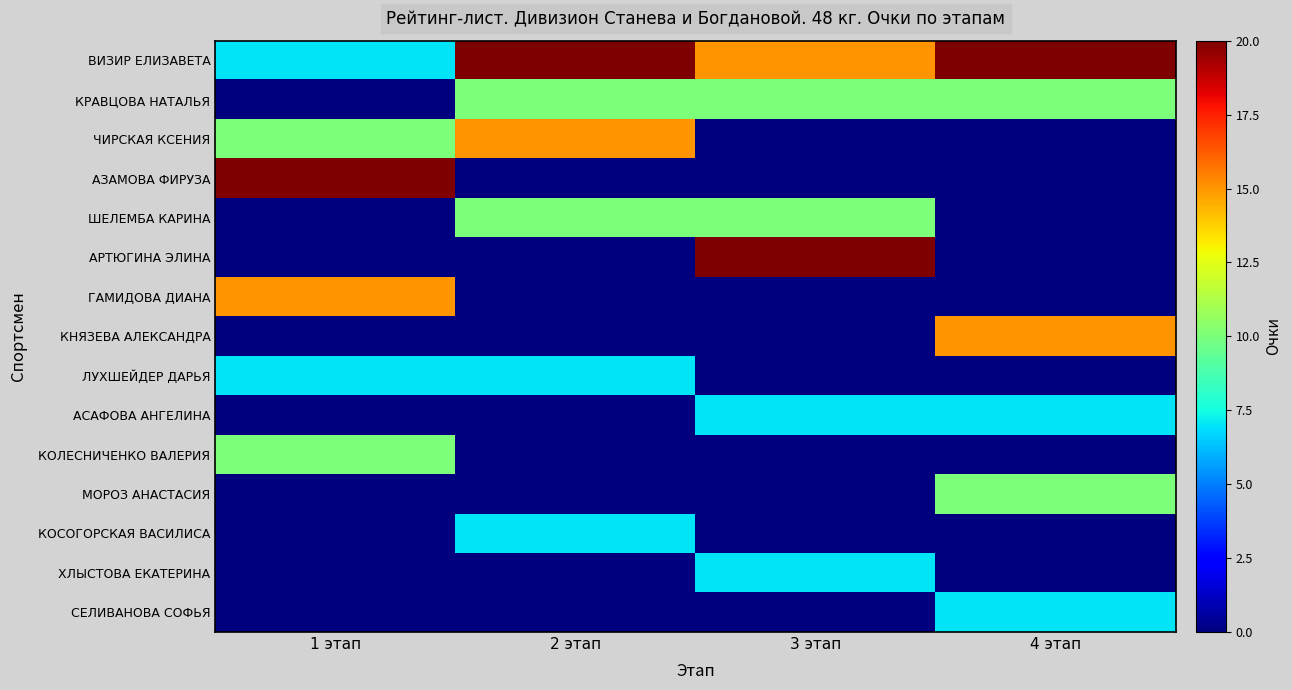

What is the total value across all series at 2 этап?

69